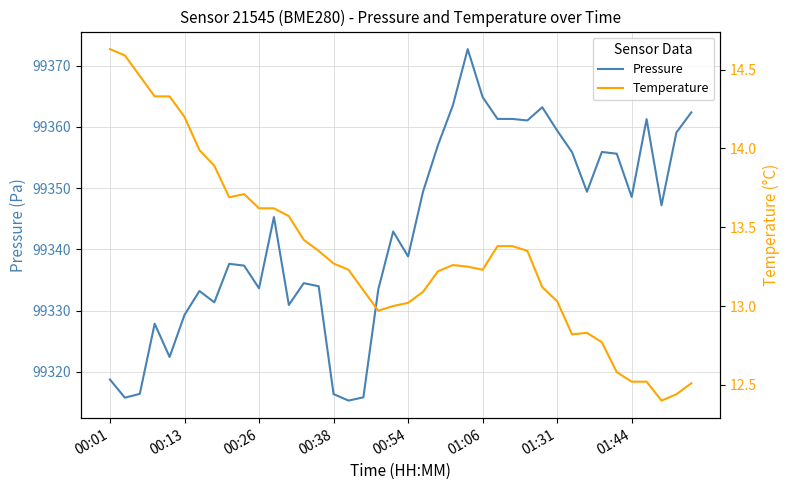

Which series has the widest spread of values?

Pressure